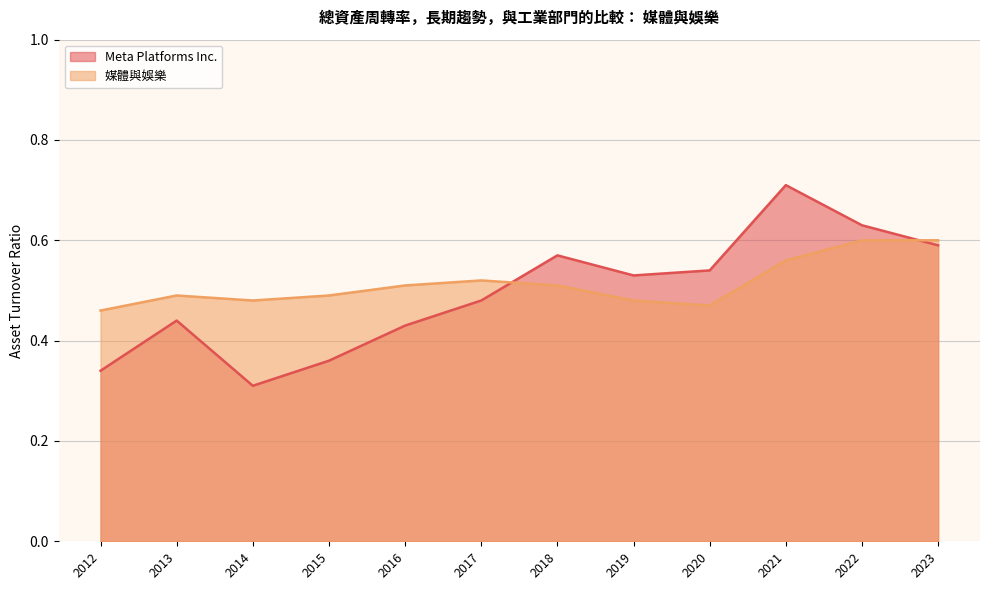

Count the Meta Platforms Inc. values in the range 0 to 1.

12